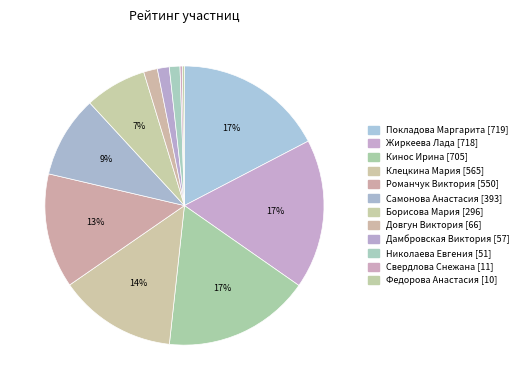

To the nearest percent, what portion does Жиркеева Лада represent?

17%